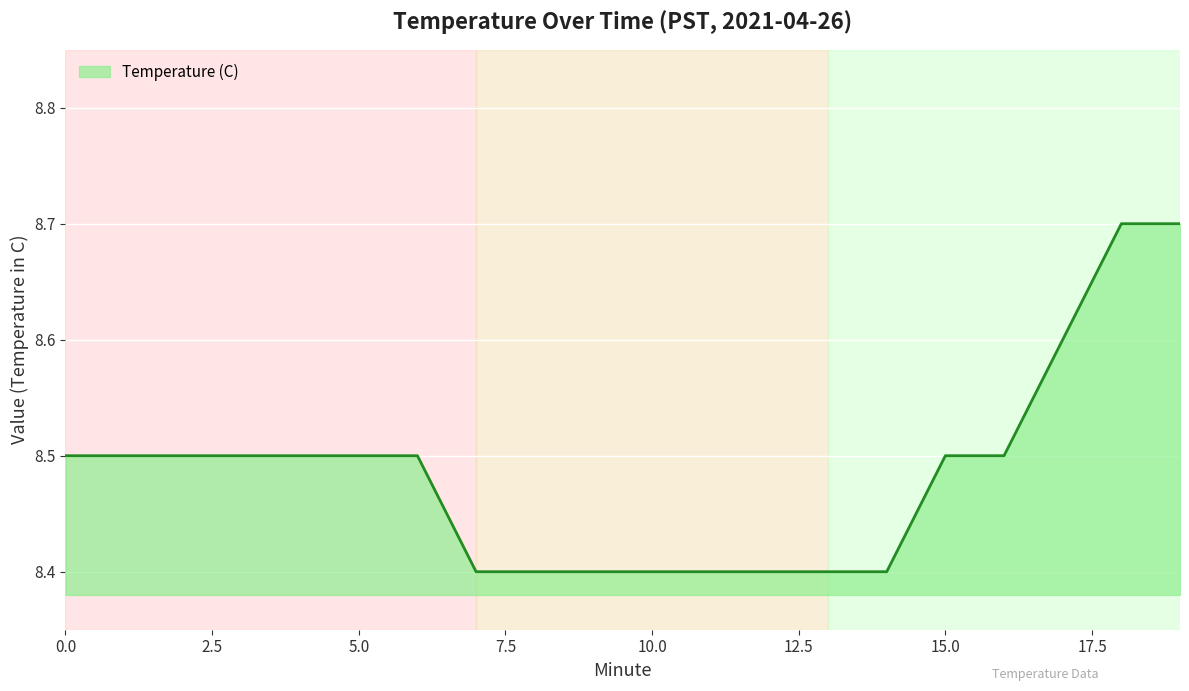

What is the minimum value shown in the chart?

8.4